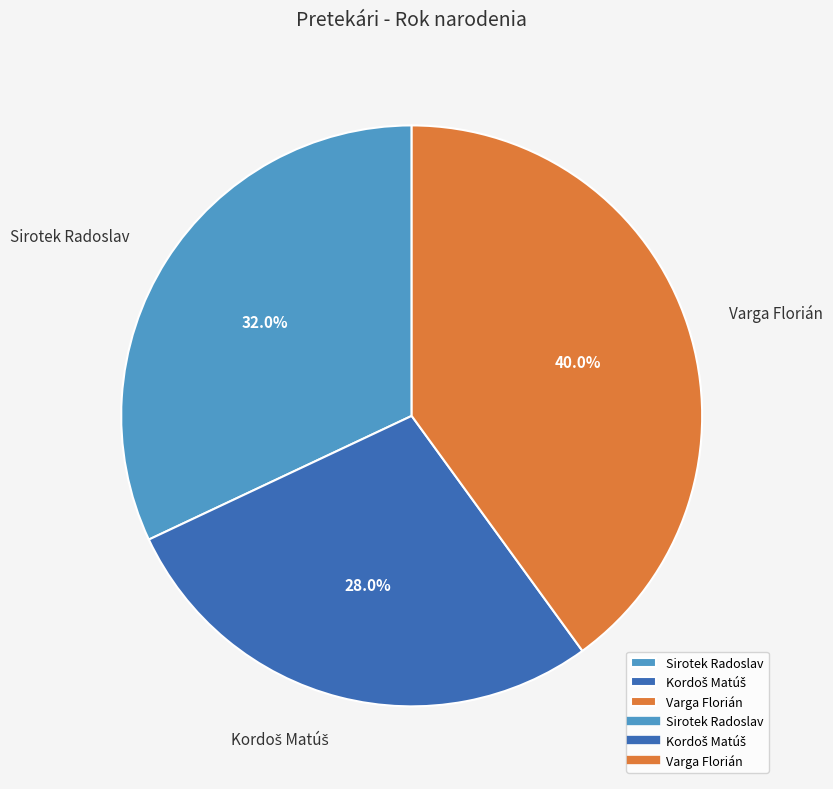

What is the total percentage of Varga Florián and Sirotek Radoslav?

72.0%